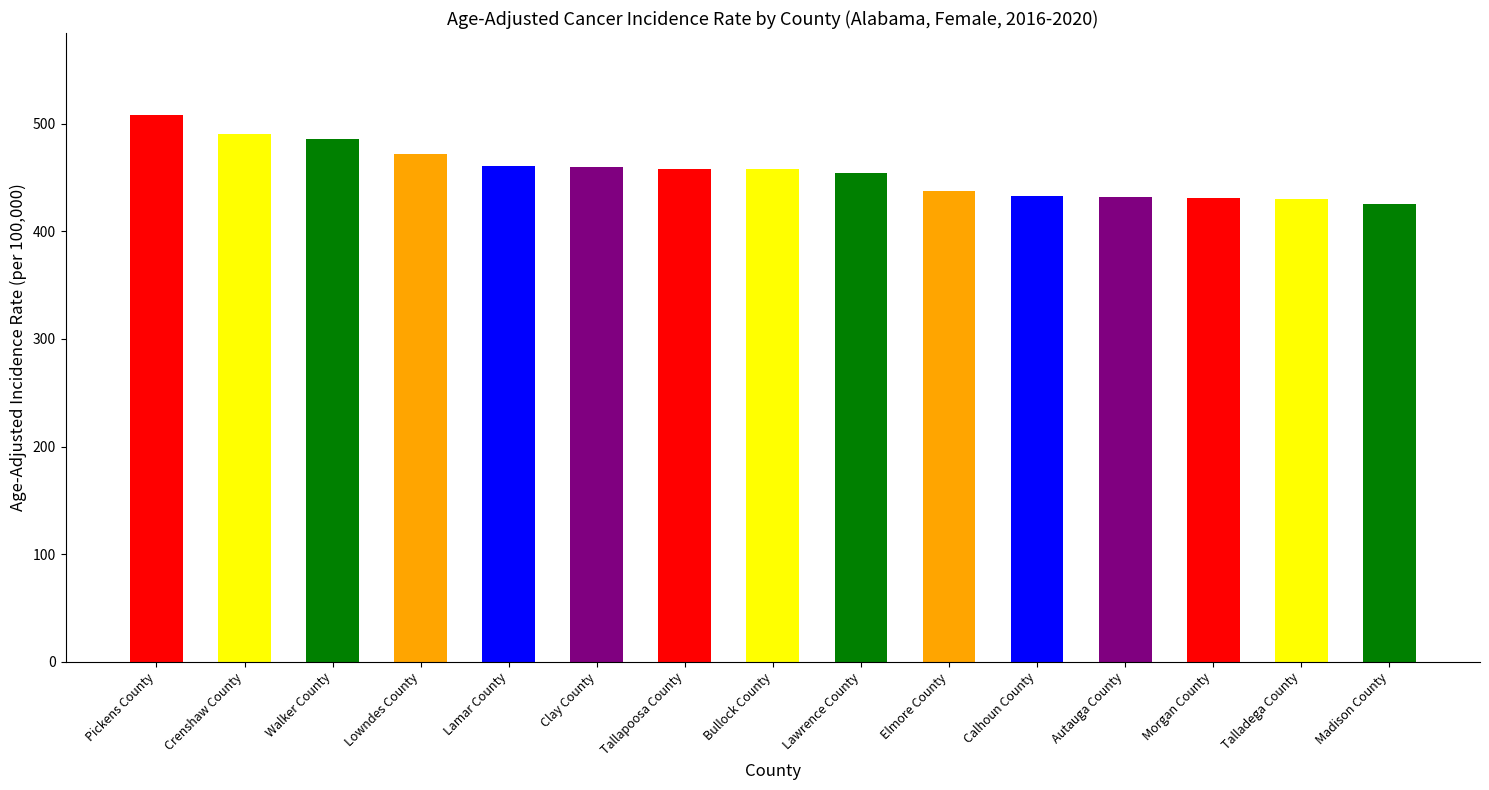

Between Walker County and Pickens County, which is larger?

Pickens County